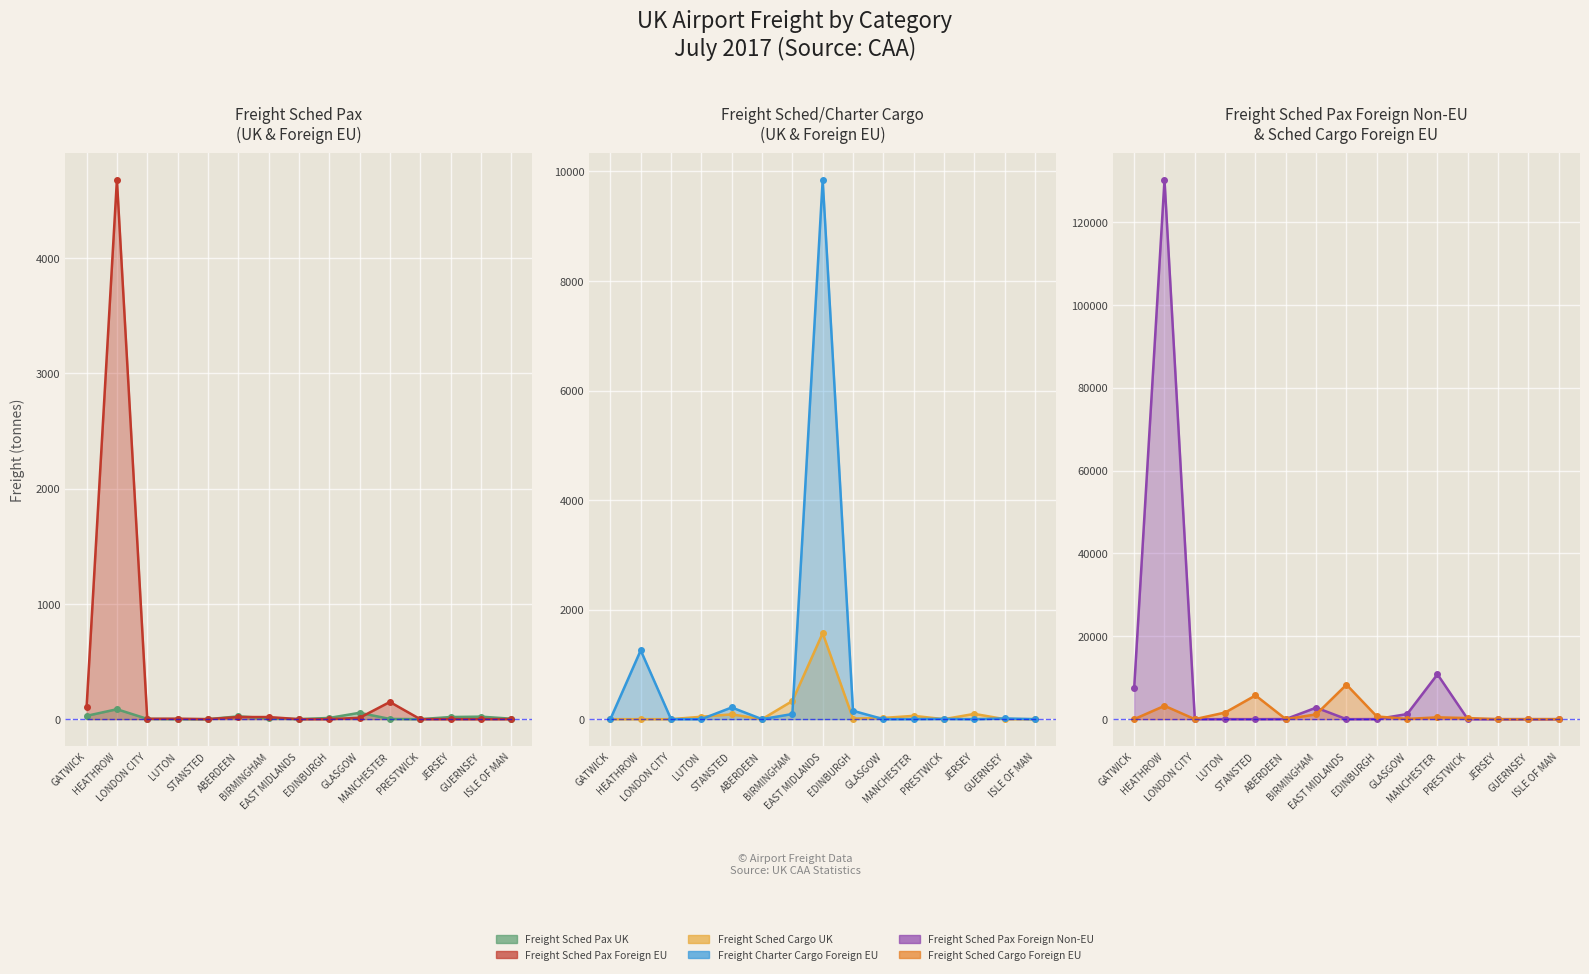

How many intersections are there between Freight Charter Cargo Foreign EU (line) and Freight Sched Cargo Foreign EU (line)?

2